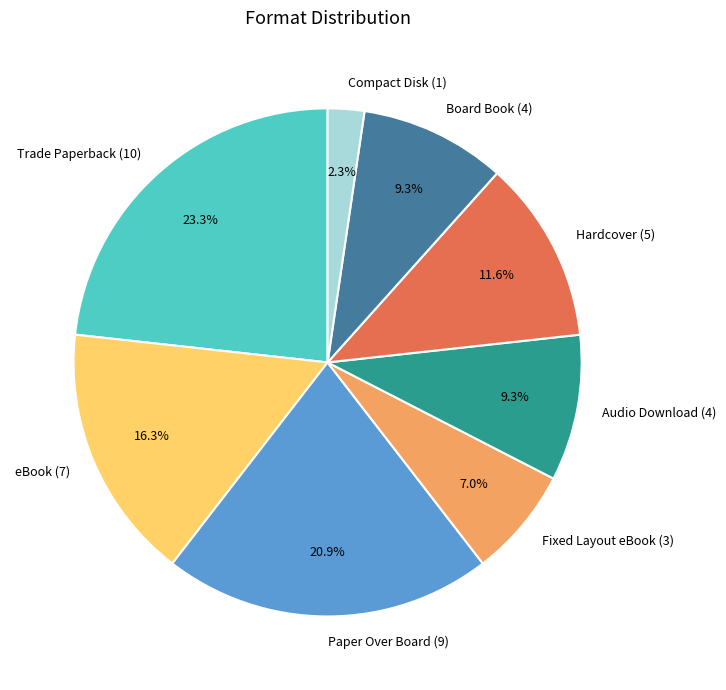

To the nearest percent, what is the difference between the eBook and Hardcover slice percentages?

5%